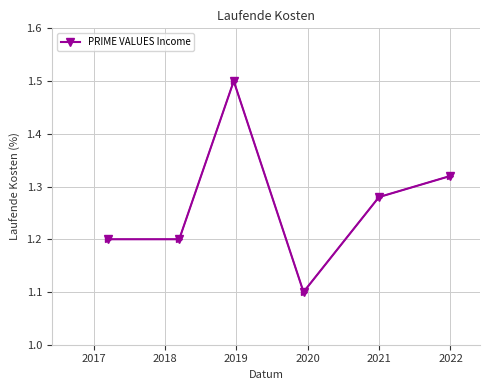

What is the value of the 2nd point from the left?

1.2